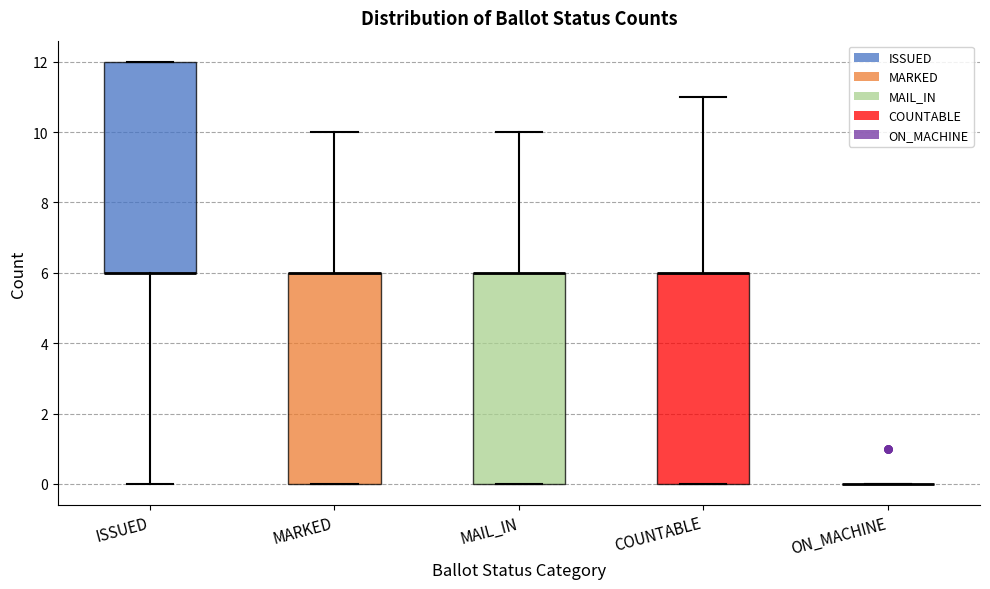

Reading left to right, read every box against the y-axis: the position of its median line, the range the box covers, and the ends of its whiskers. The values are not printed on the chart, so give them approximately, as read against the axis.

ISSUED: median 6 (drawn on the box's lower edge), box 6 to 12, whiskers 0 to 12
MARKED: median 6 (drawn on the box's upper edge), box 0 to 6, whiskers 0 to 10
MAIL_IN: median 6 (drawn on the box's upper edge), box 0 to 6, whiskers 0 to 10
COUNTABLE: median 6 (drawn on the box's upper edge), box 0 to 6, whiskers 0 to 11
ON_MACHINE: box collapsed to a line at 0, whiskers 0 to 0